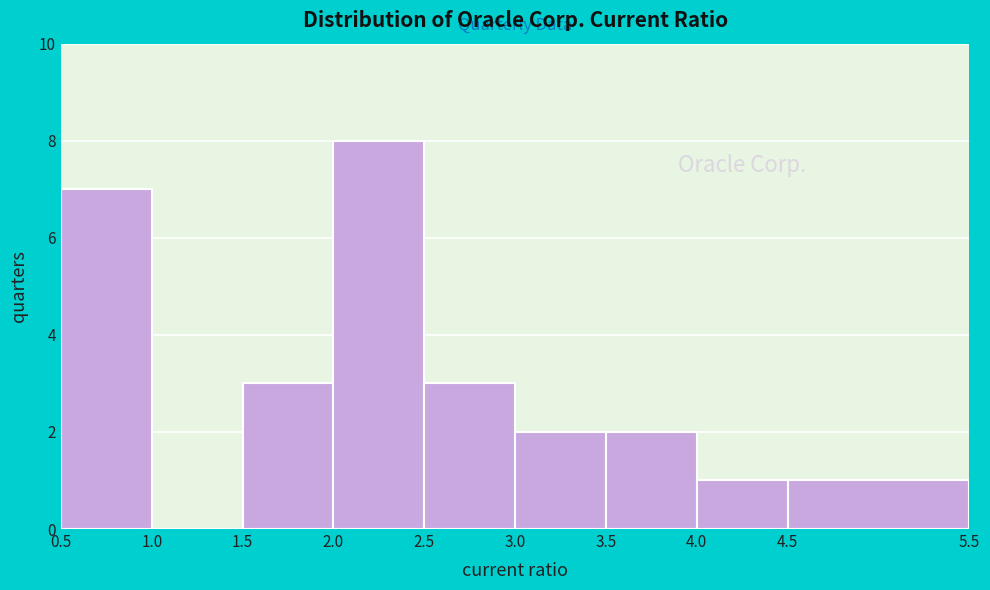

Over which range of the x-axis is the bar tallest?

2.0 to 2.5